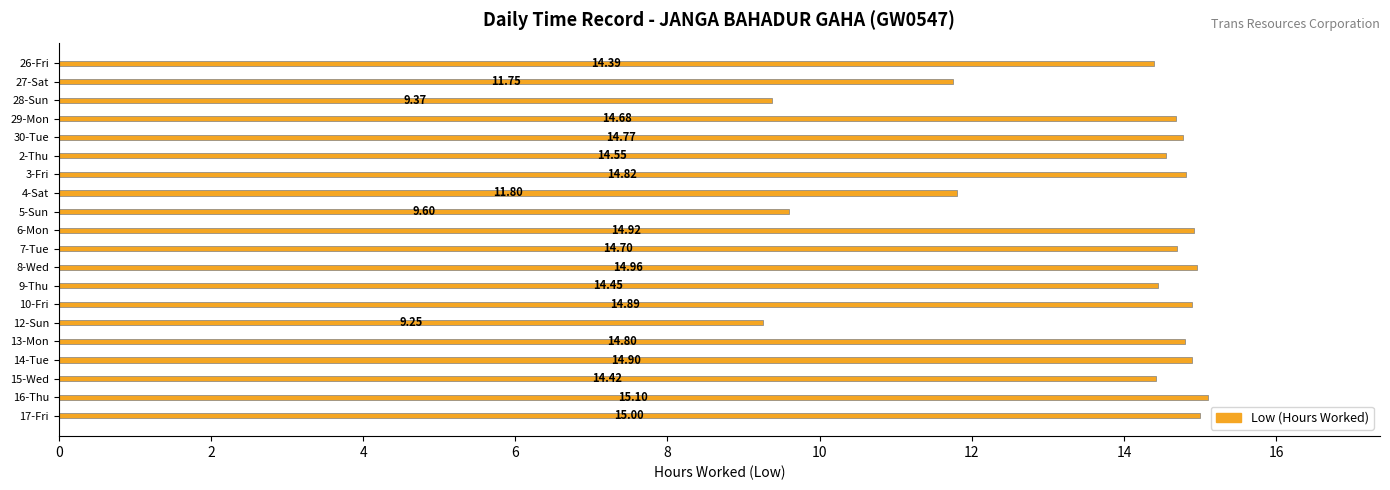

Which has a higher value, 5-Sun or 17-Fri?

17-Fri